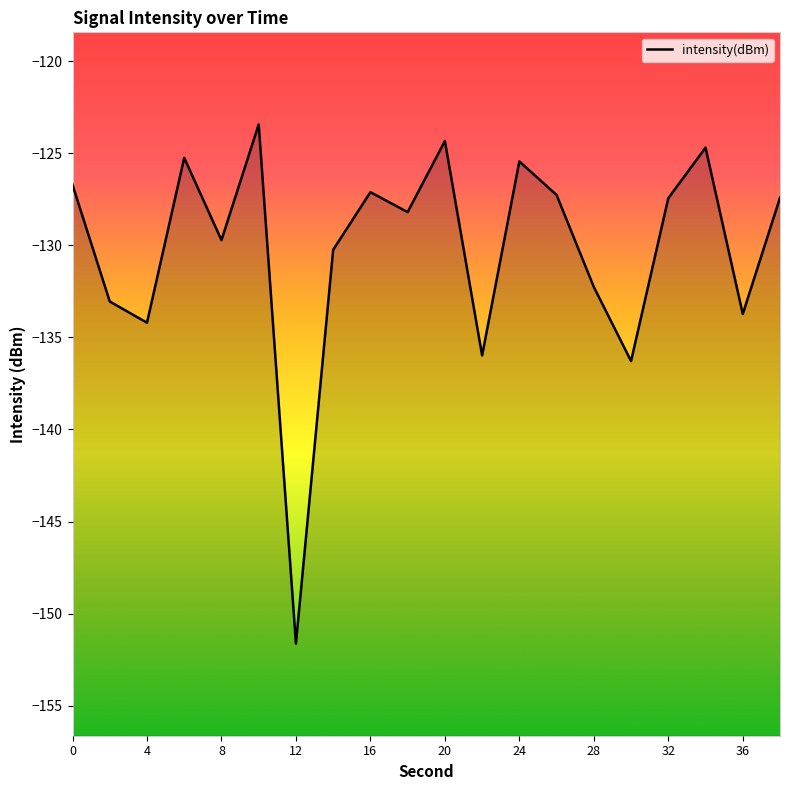

The value at 28 is -132.3. True or false?

True